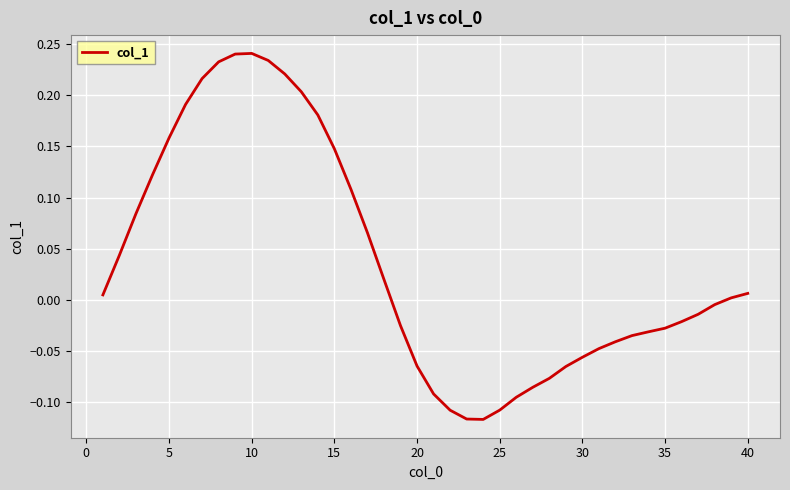

Does the chart have visible grid lines?

Yes